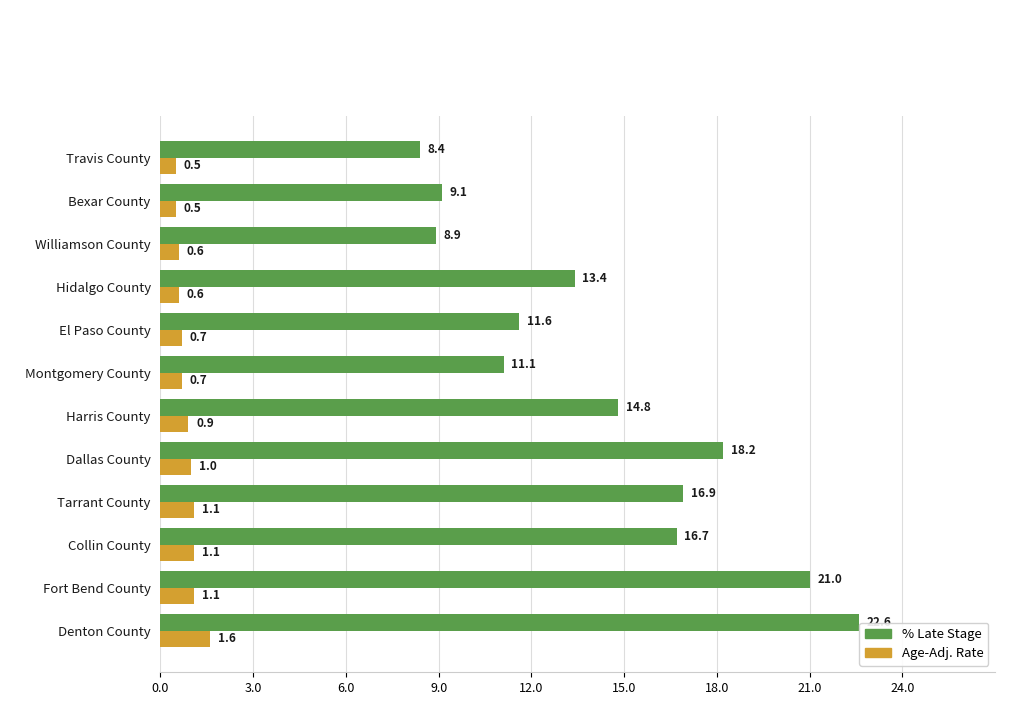

What is the maximum value shown in the chart?

22.6